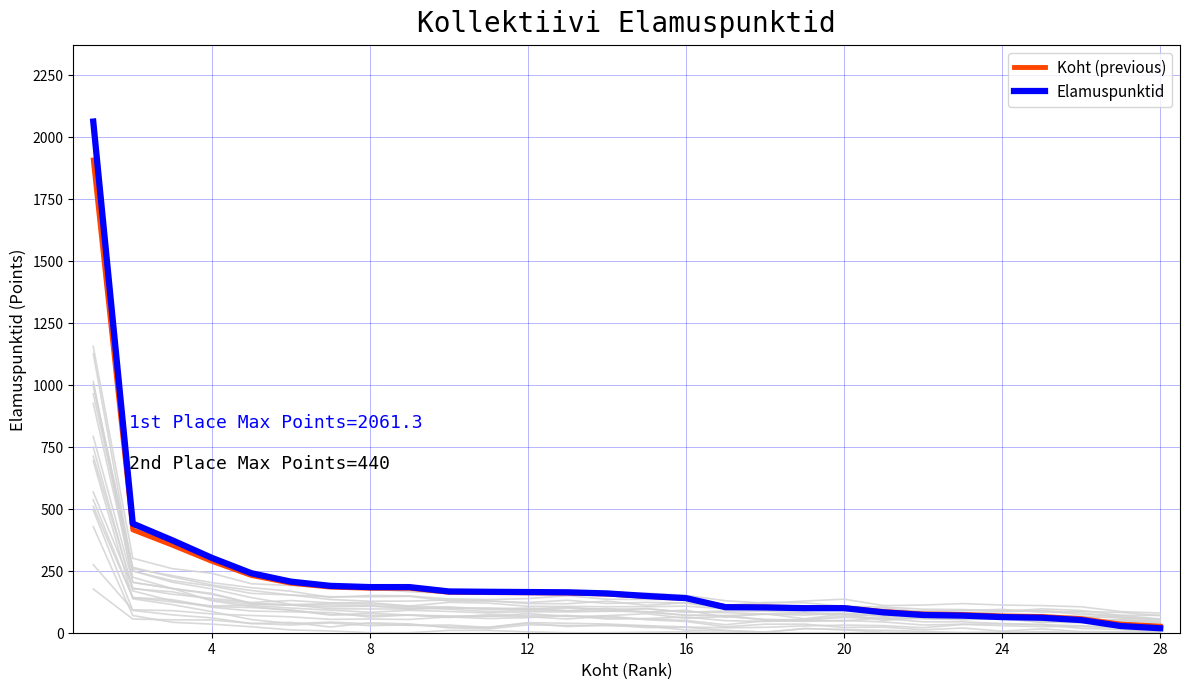

What is the maximum value for Elamuspunktid?

2061.3